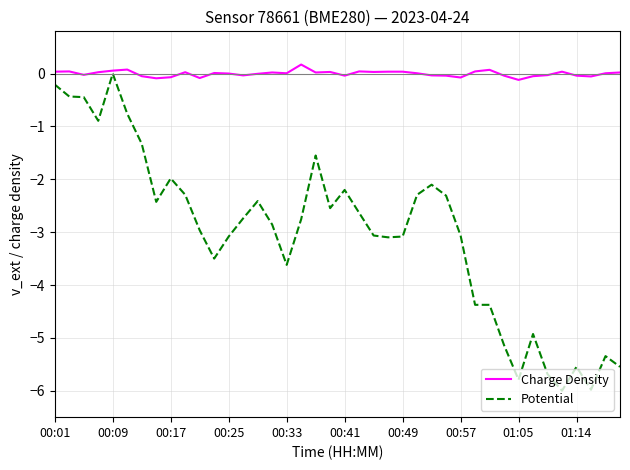

Which series has the largest total across all categories?

Charge Density